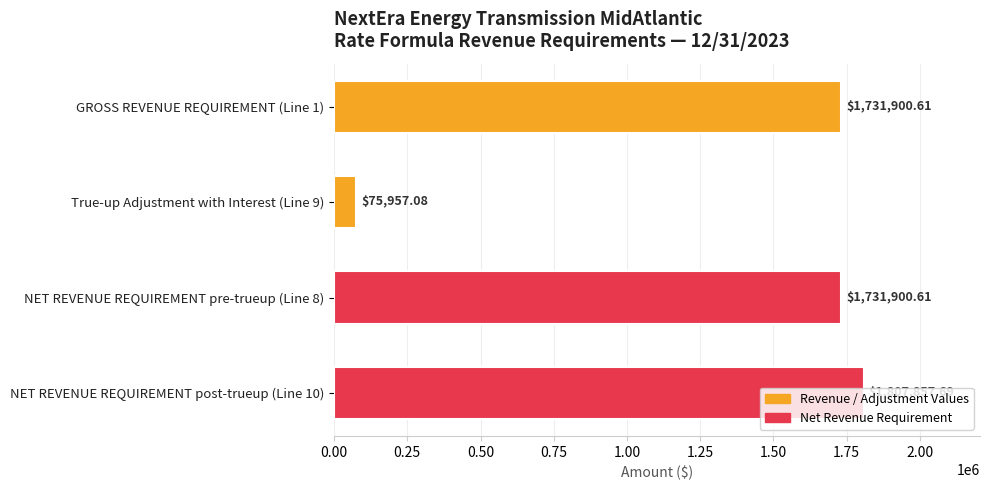

What is the average value?

1336904.0